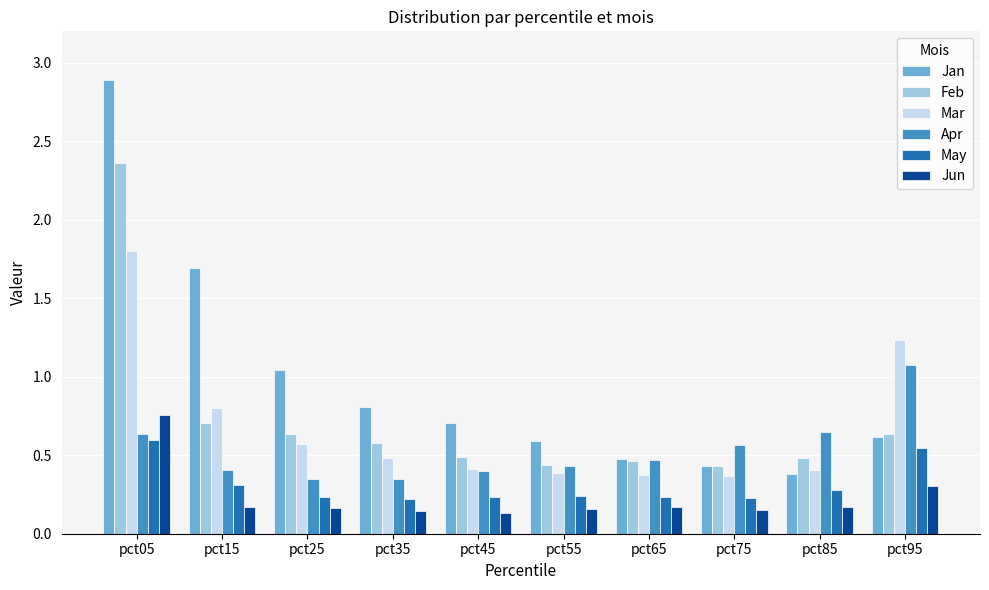

True or false: Apr has a value of 0.3 at pct85.

False